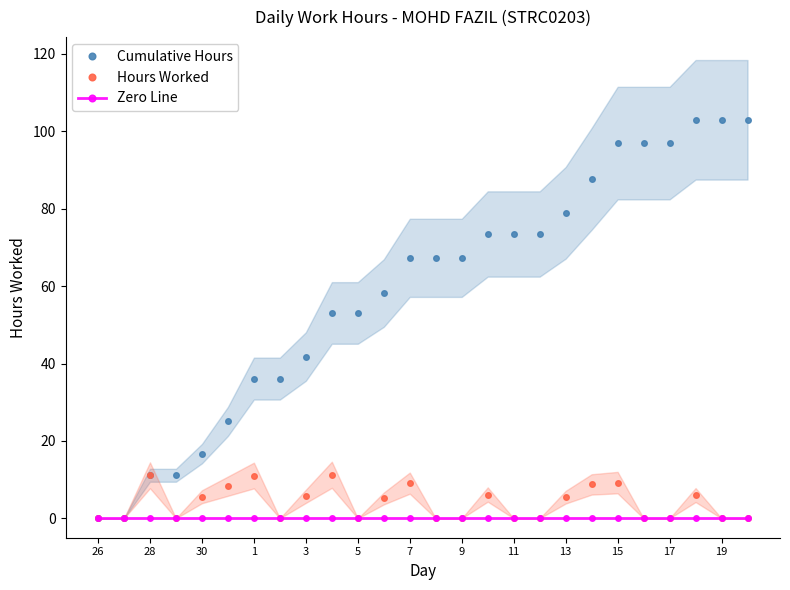

True or false: Cumulative Hours has a value of 16.7 at 30.

True